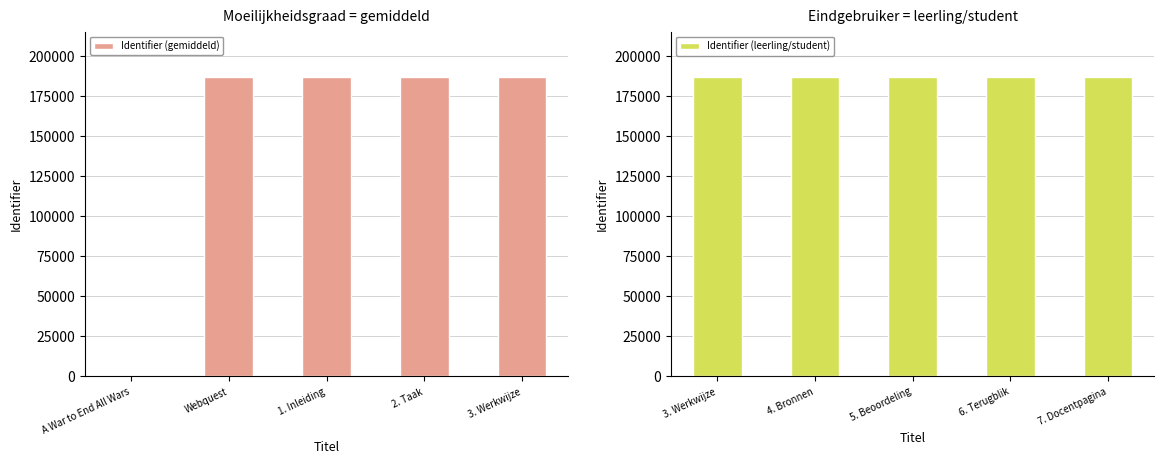

List the series in order of their overall mean, highest first.

Identifier (leerling/student), Identifier (gemiddeld)